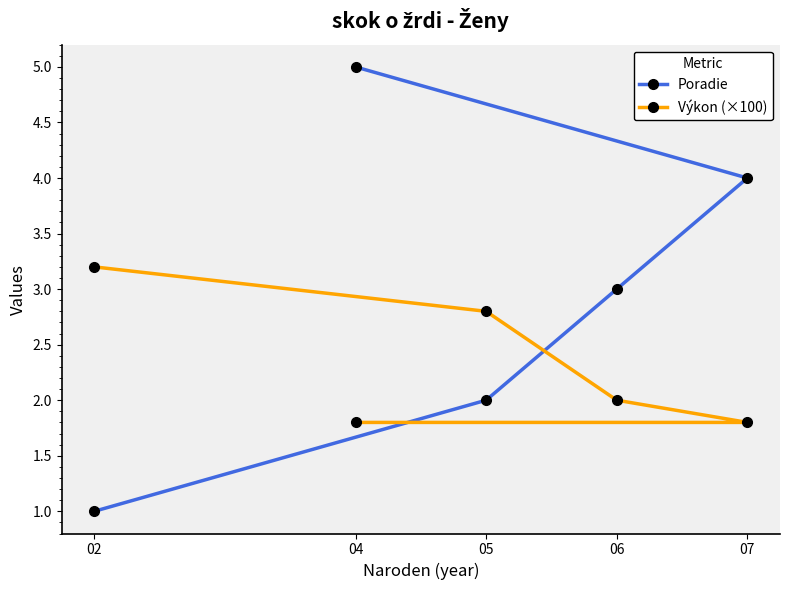

What is the sum of all Výkon (×100) values?

11.6